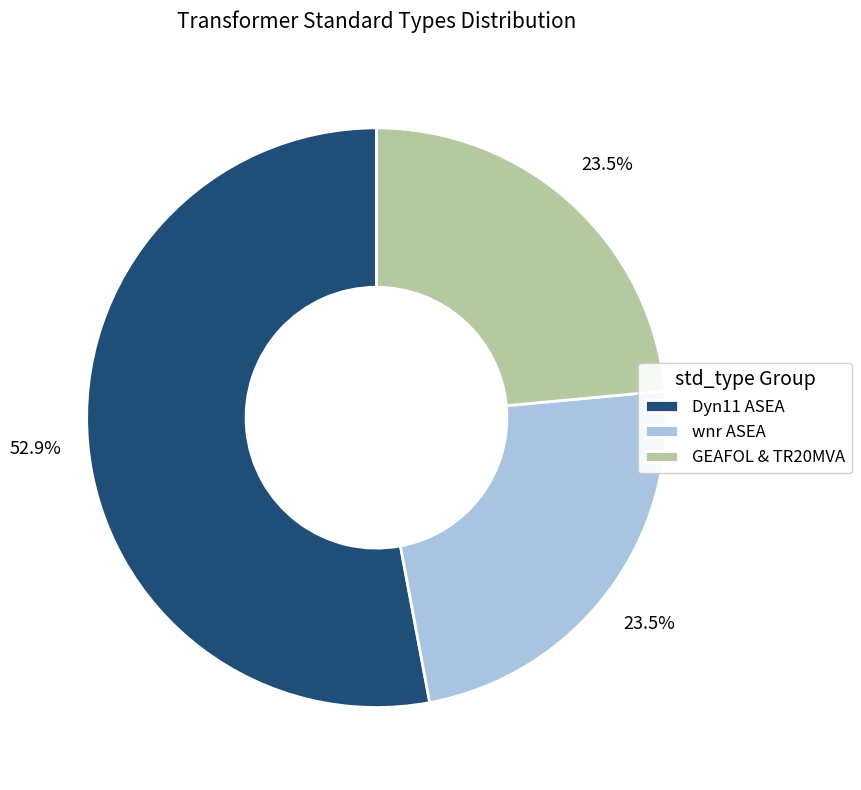

What is the ratio of the value at Dyn11 ASEA to the value at GEAFOL & TR20MVA?

2.3